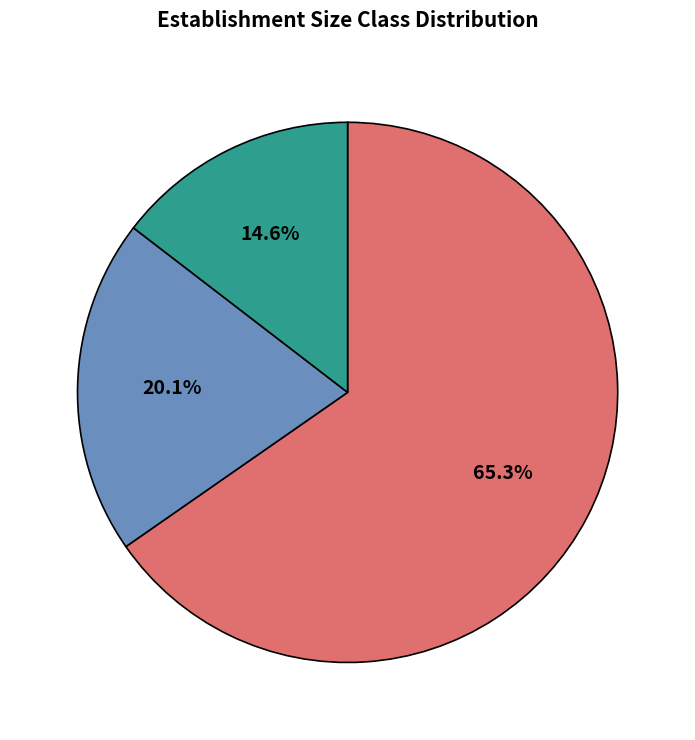

Is there a majority slice in this chart?

Yes